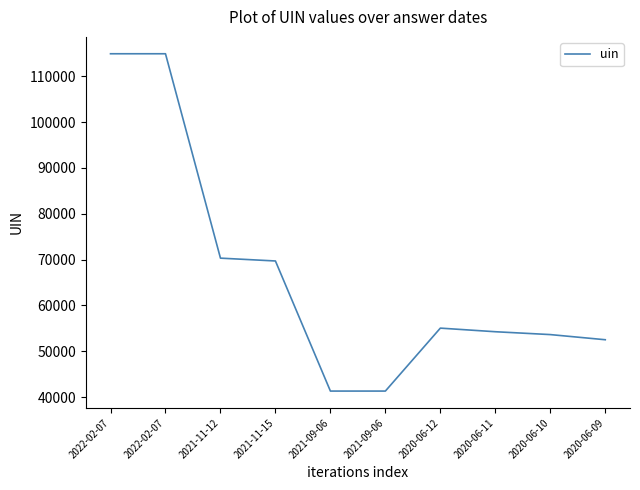

What is the minimum value shown in the chart?

41300